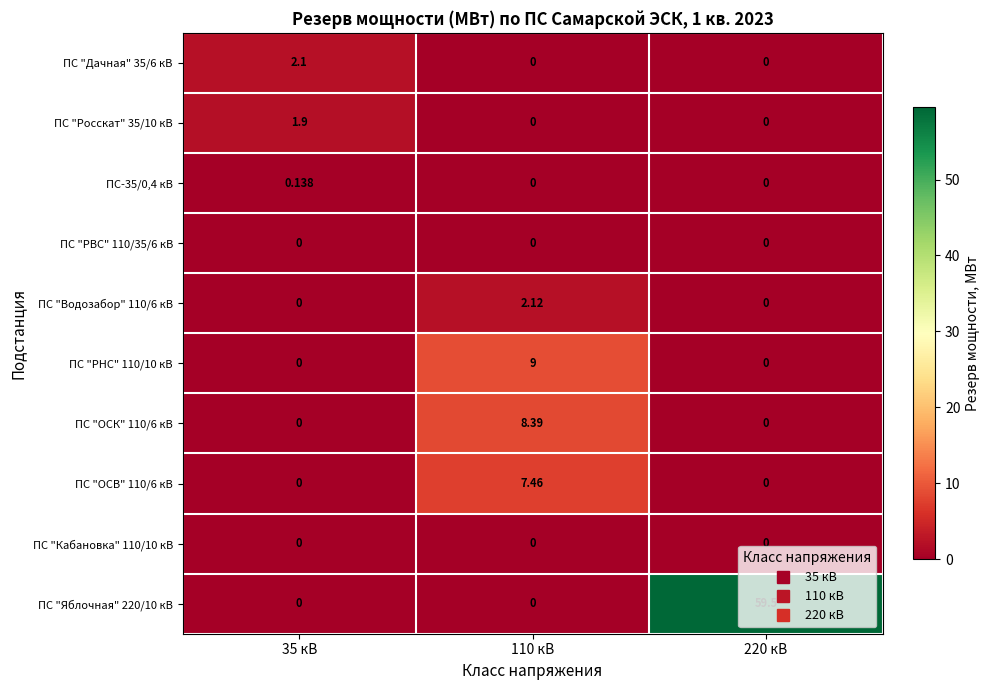

List the series in order of their peak value, lowest first.

ПС "РВС" 110/35/6 кВ, ПС "Кабановка" 110/10 кВ, ПС-35/0,4 кВ, ПС "Росскат" 35/10 кВ, ПС "Дачная" 35/6 кВ, ПС "Водозабор" 110/6 кВ, ПС "ОСВ" 110/6 кВ, ПС "ОСК" 110/6 кВ, ПС "РНС" 110/10 кВ, ПС "Яблочная" 220/10 кВ